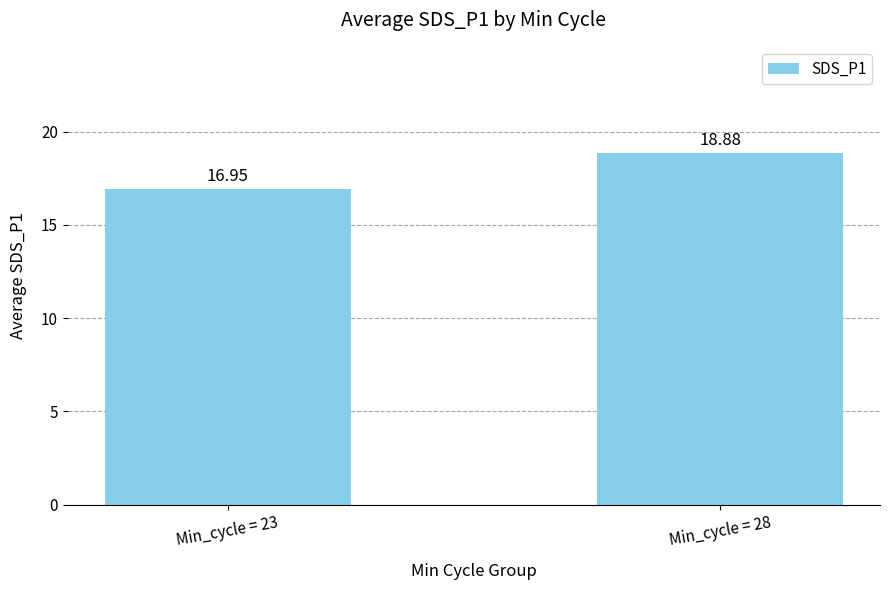

Where is the data nearest to the value 17?

Min_cycle = 23